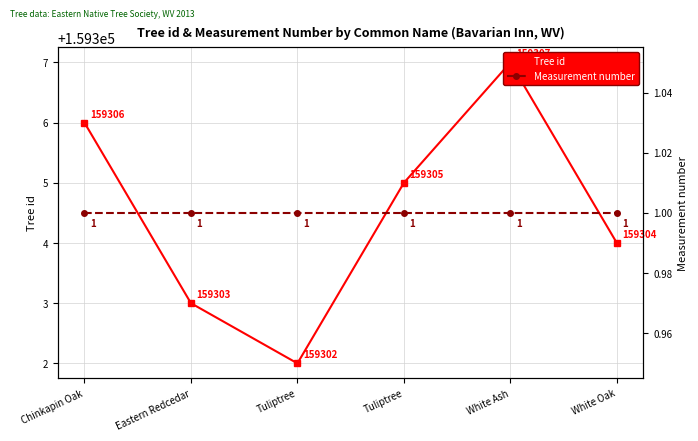

True or false: Measurement number and Tree id intersect in this chart.

False